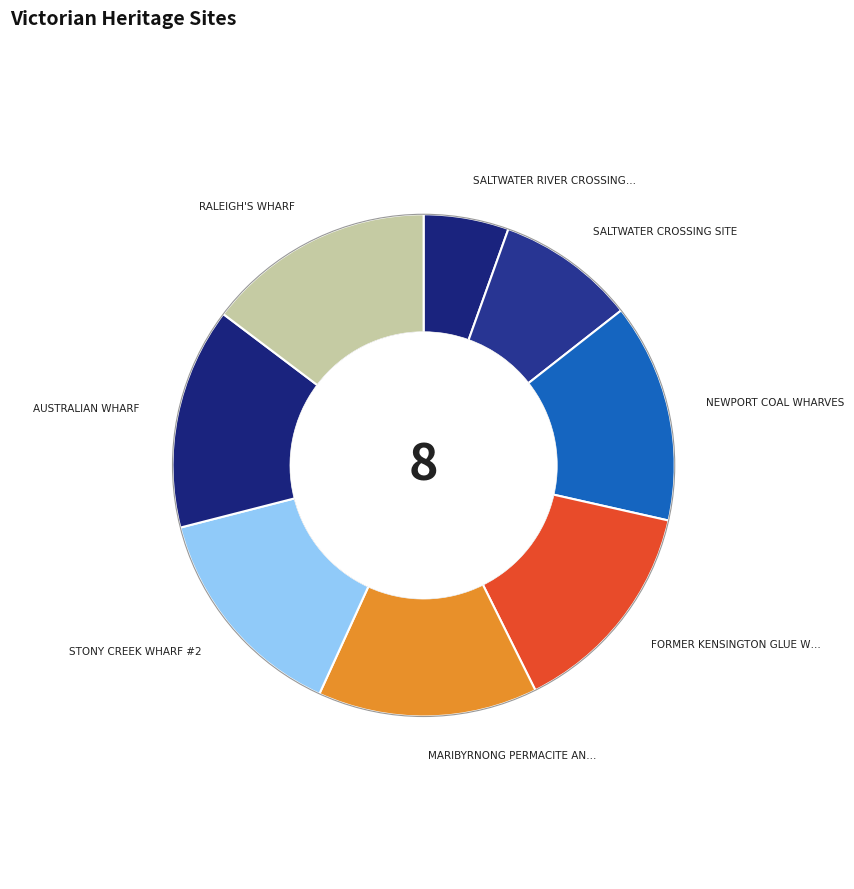

Count the number of slices in the pie.

8